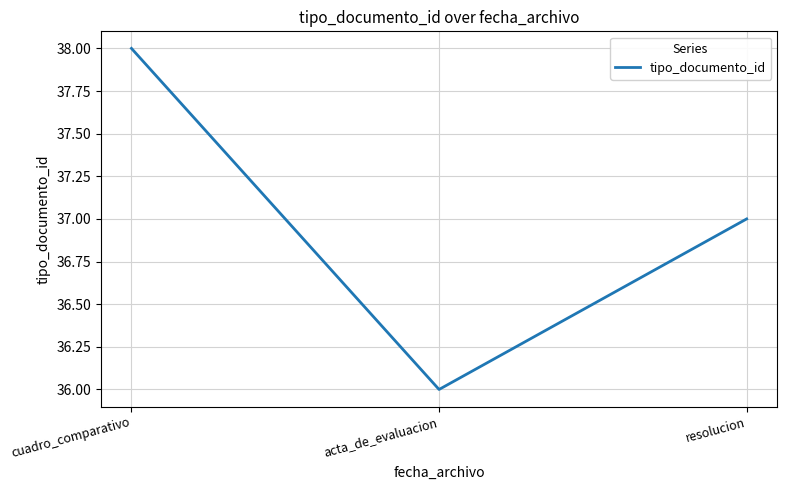

How many lines are shown in the chart?

1